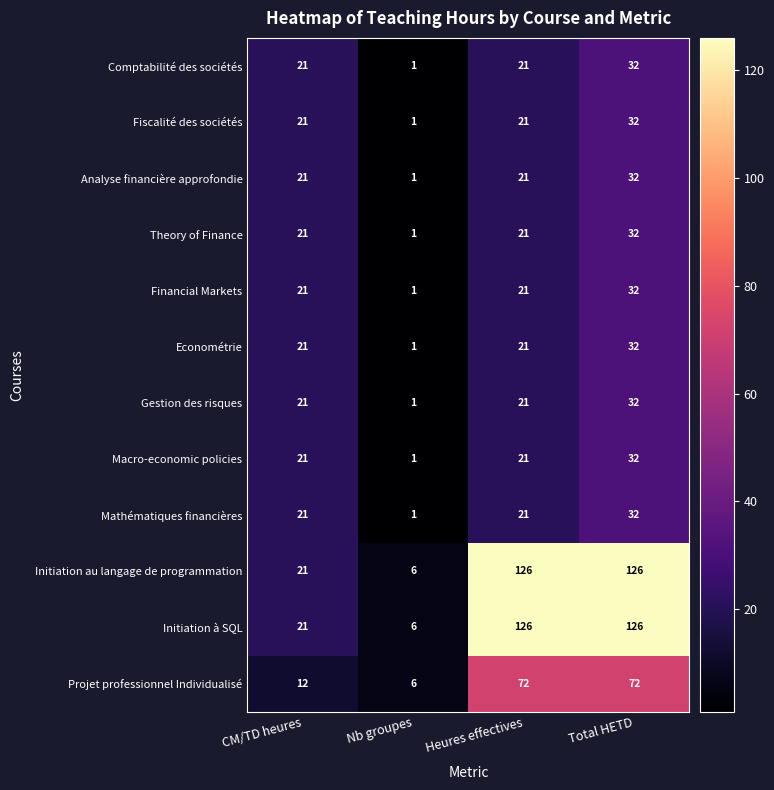

Which category has the lowest value across all series?

Nb groupes